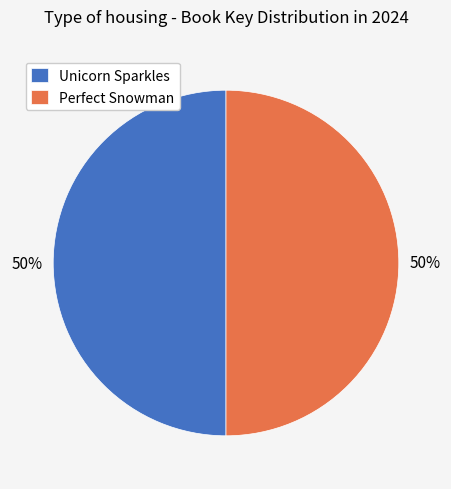

Is it true that Perfect Snowman is 42% of the pie?

False